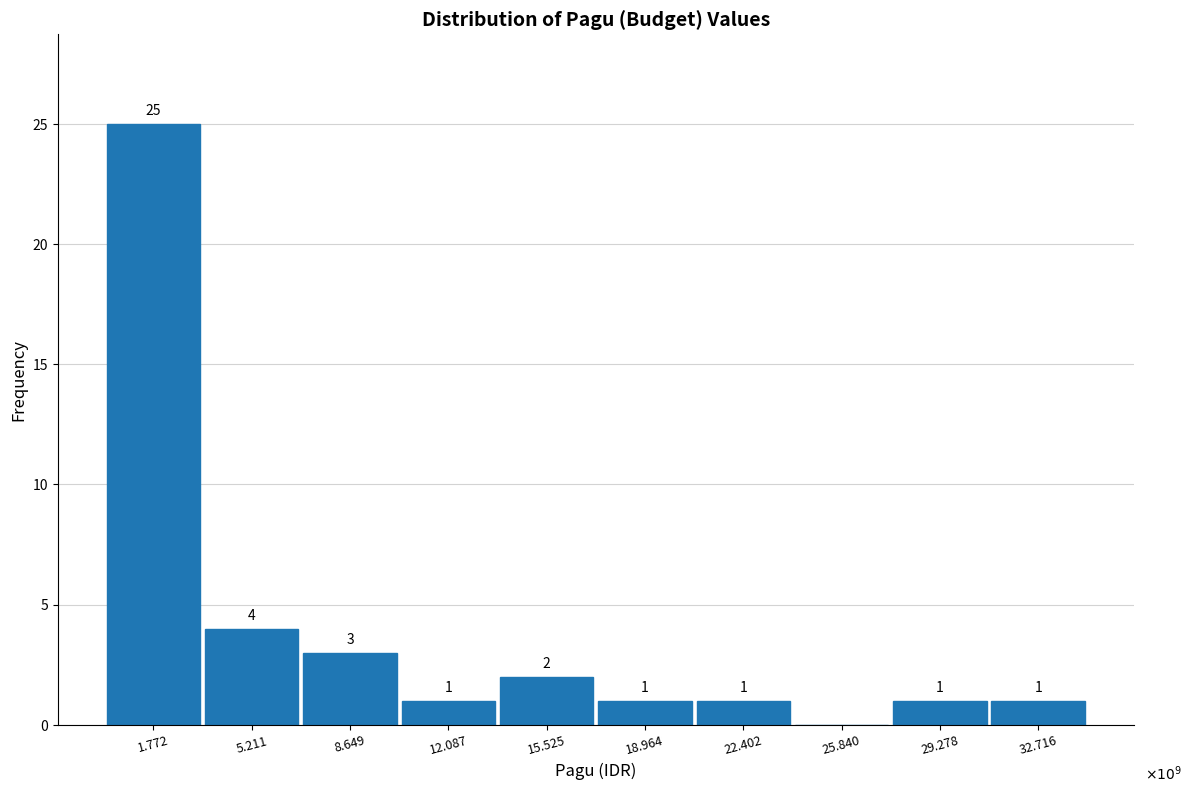

Reading right to left, extract all data points from this chart.

32.716=1	29.278=1	25.840=0	22.402=1	18.964=1	15.525=2	12.087=1	8.649=3	5.211=4	1.772=25